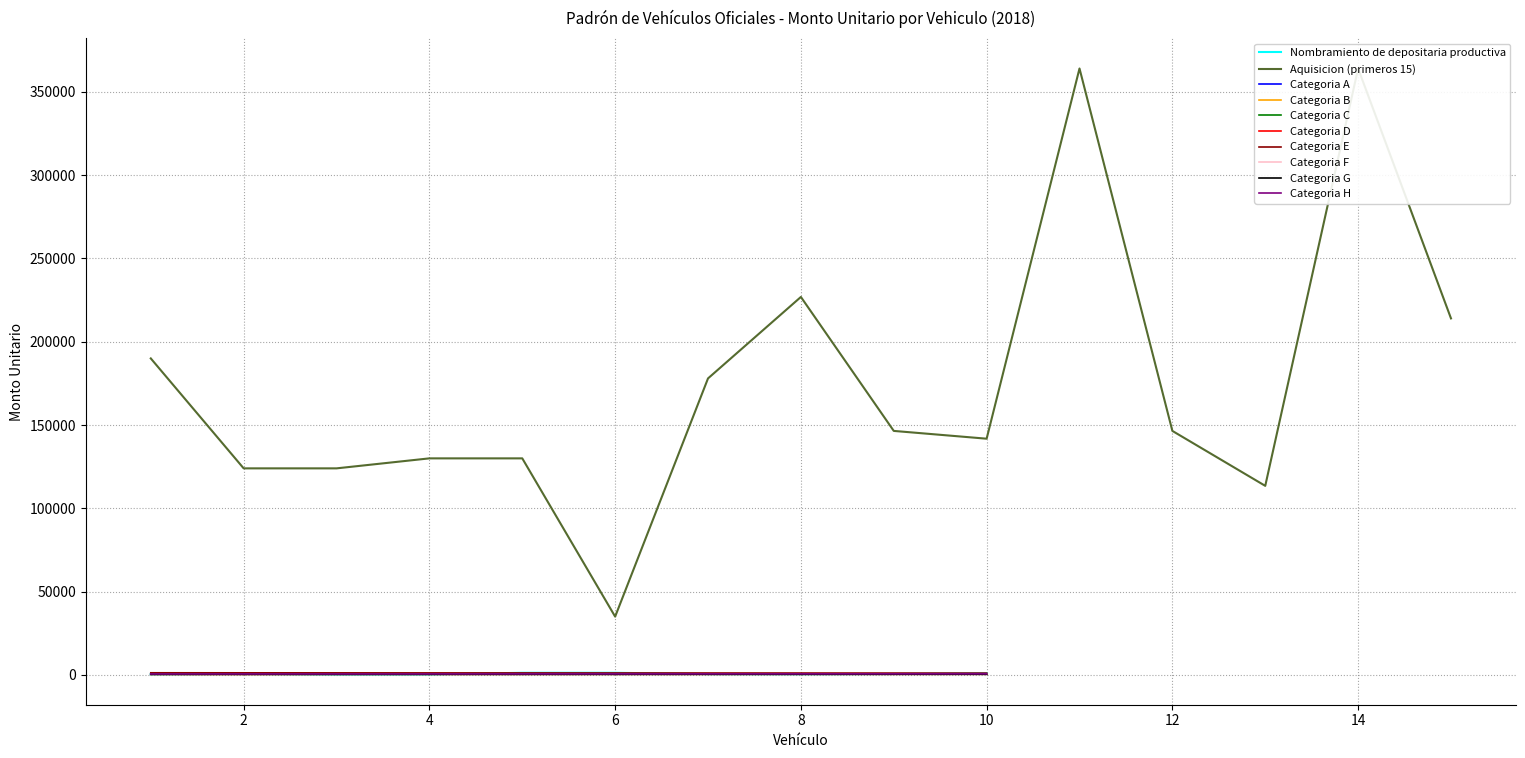

True or false: there are more than 1 points higher than both neighbors.

False